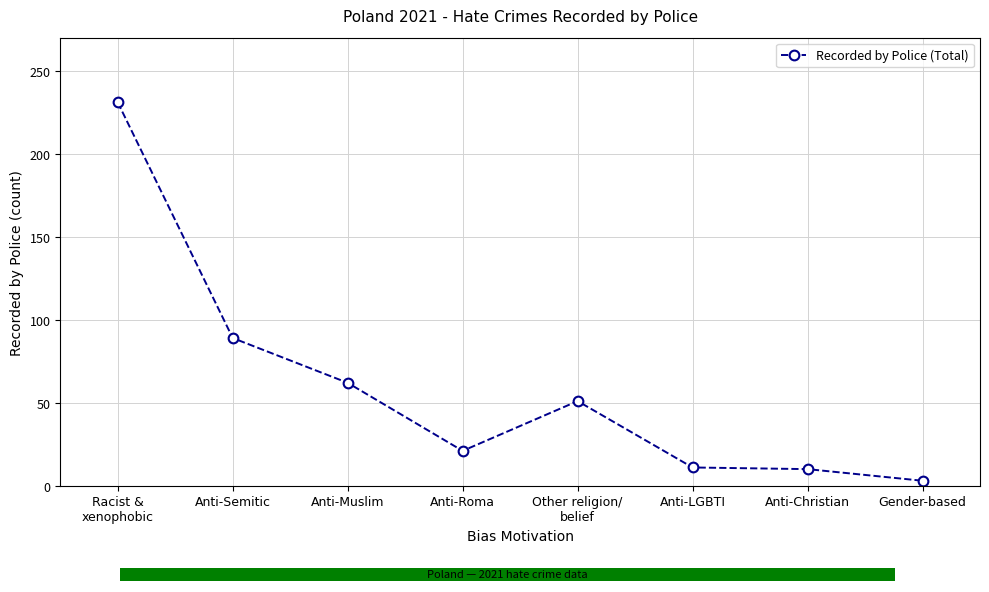

What is the difference between the second highest and second lowest values?

79